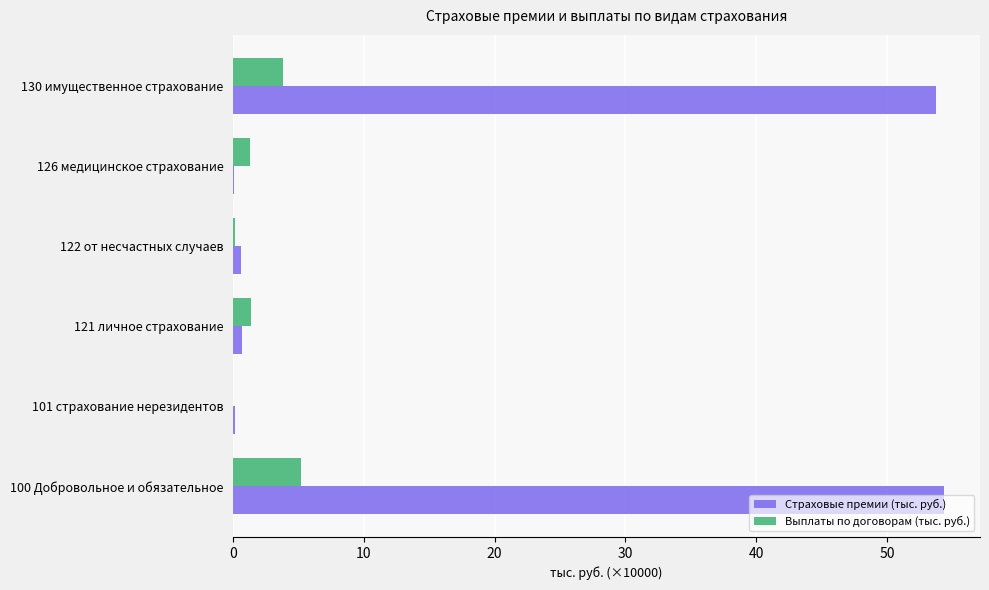

Is the value of Выплаты по договорам (тыс. руб.) at 121 личное страхование greater than the value of Страховые премии (тыс. руб.) at 130 имущественное страхование?

No